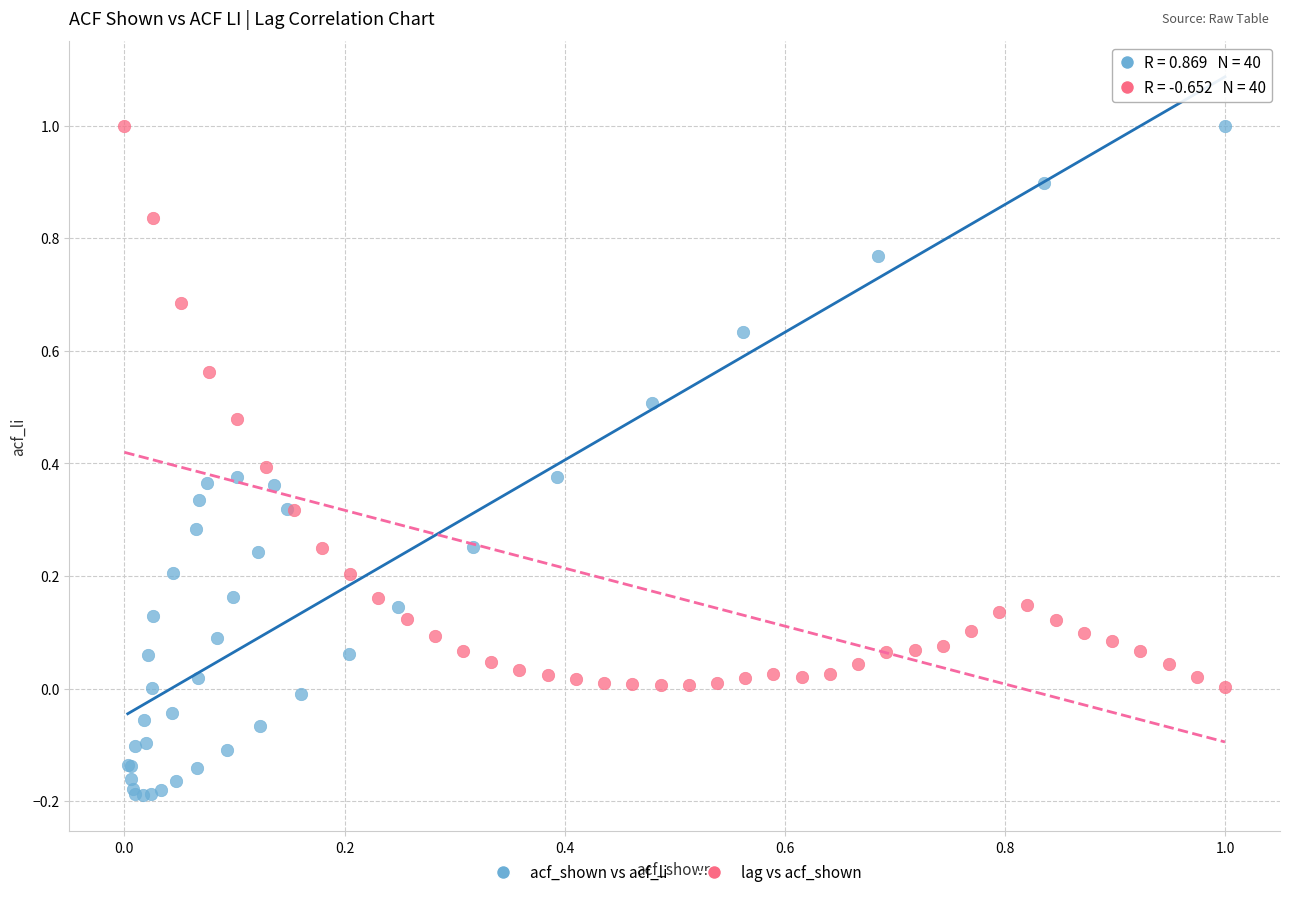

What are all the series names shown in the legend?

acf_shown vs acf_li, lag vs acf_shown